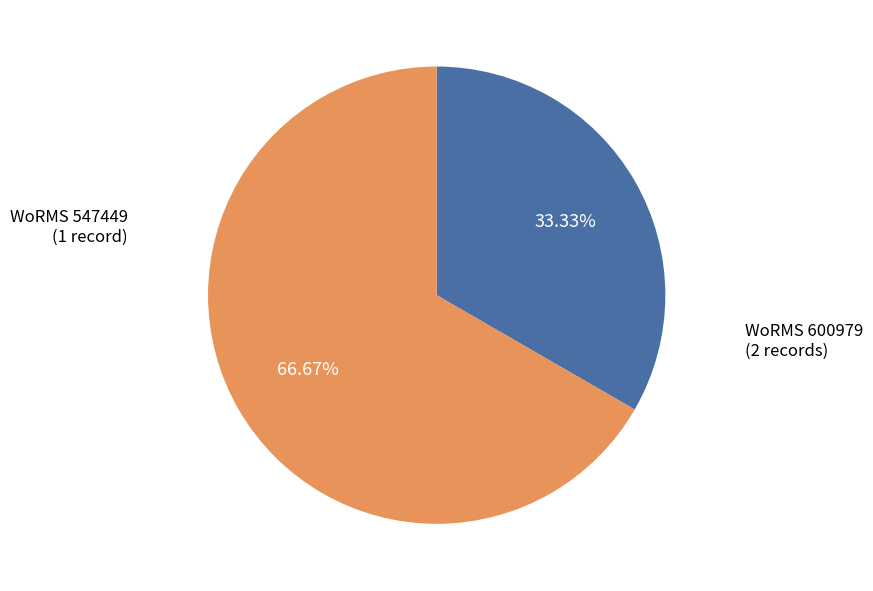

Does any single category account for the majority?

Yes